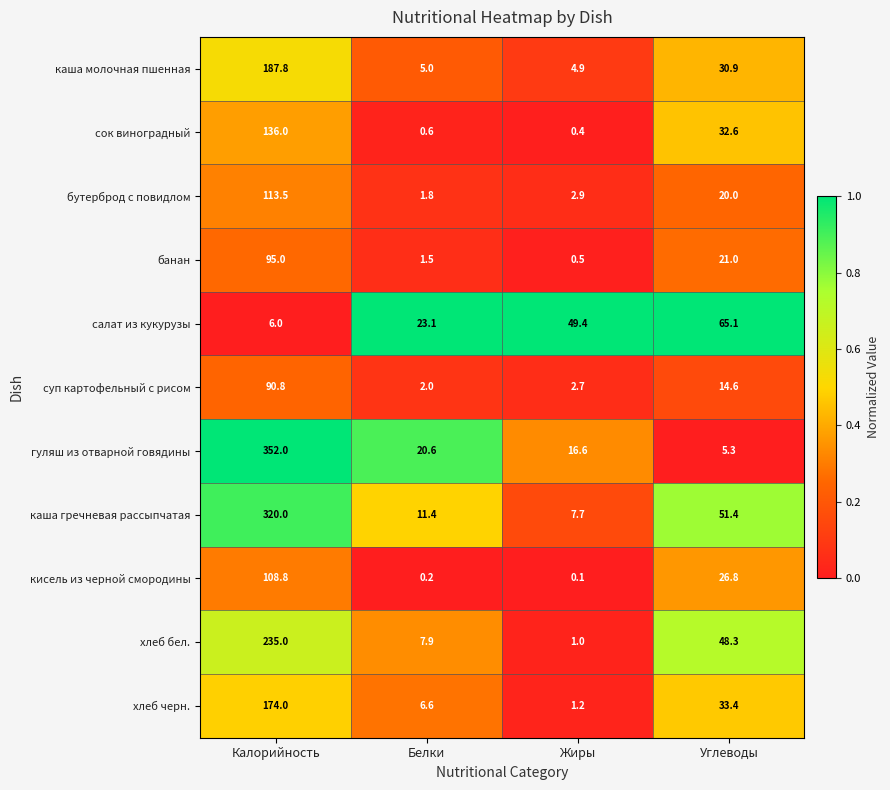

List the labels in order of хлеб бел. value, largest first.

Калорийность, Углеводы, Белки, Жиры